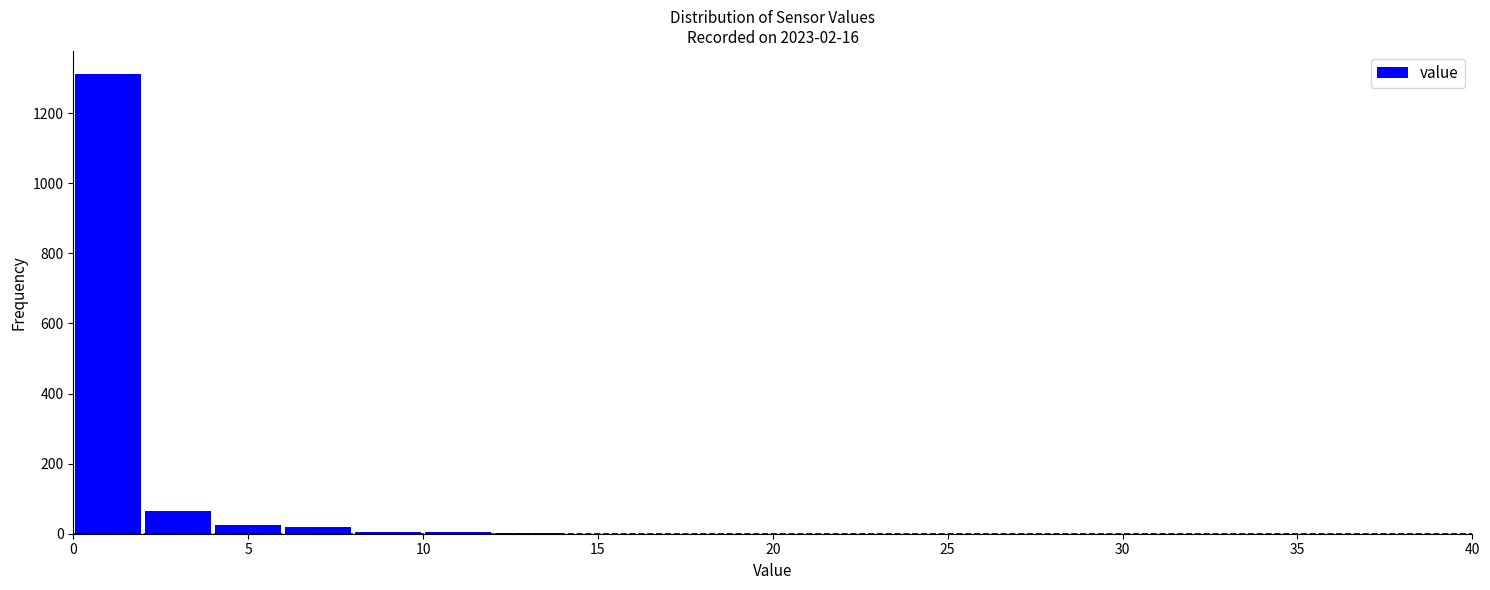

Over which range of the x-axis is the bar tallest?

0 to 2